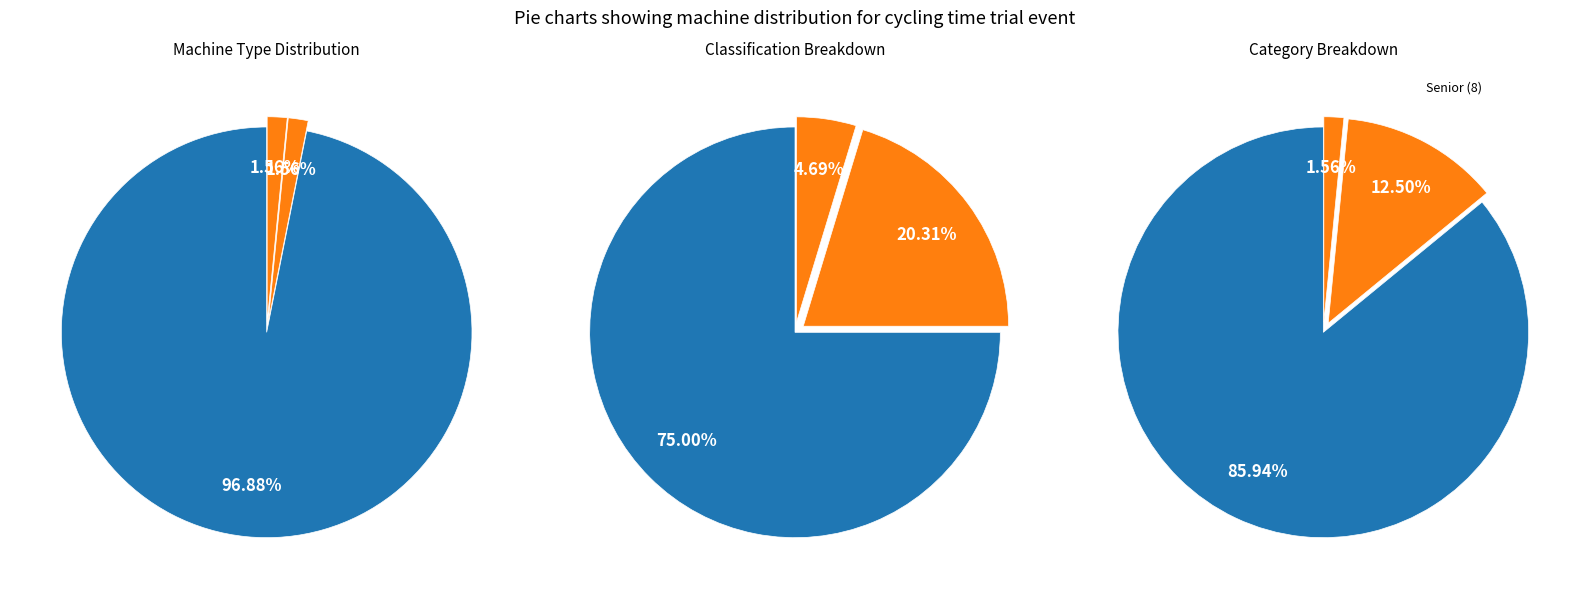

How many segments does this pie chart have?

3